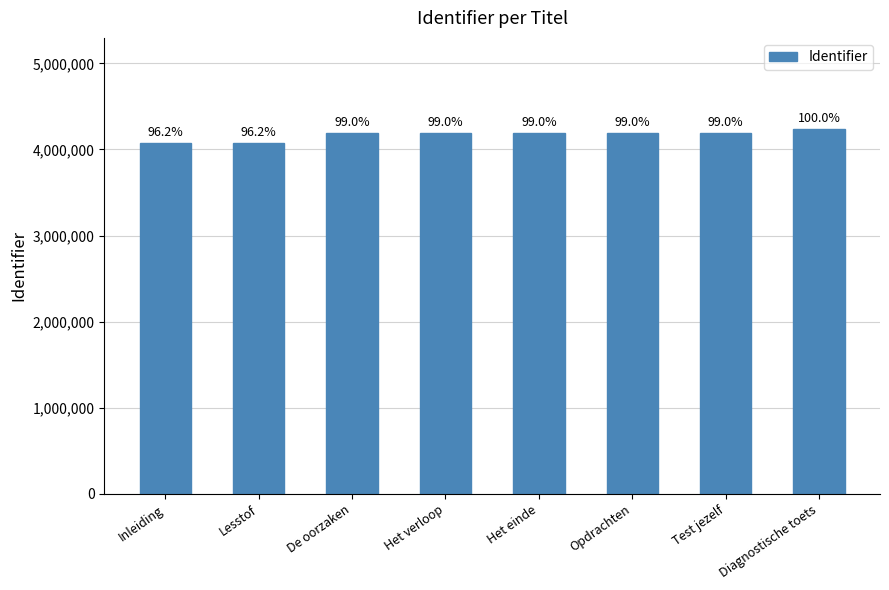

What is the value of the 1st bar from the left?

4076842